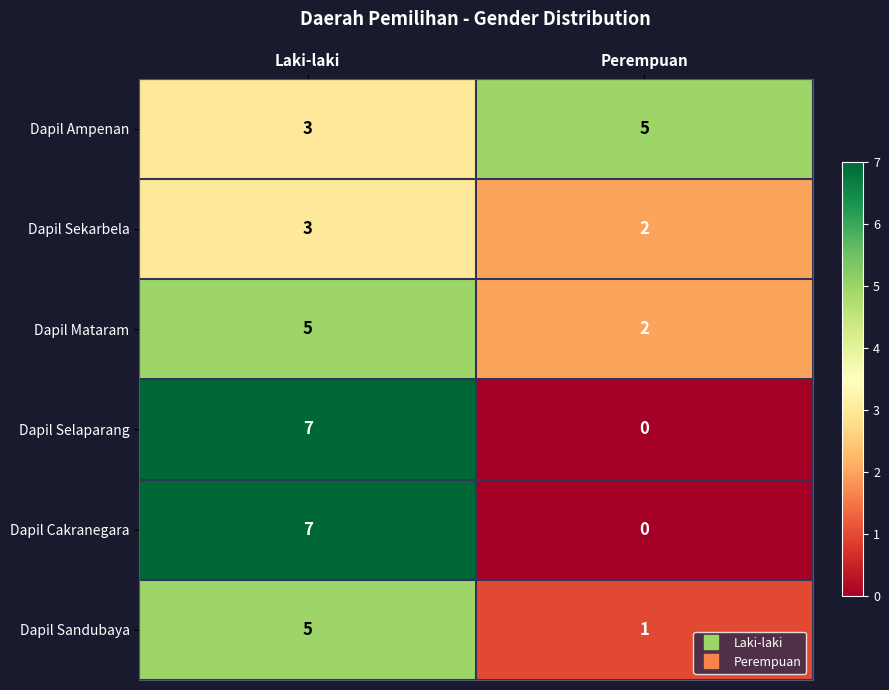

The value of Dapil Selaparang at Perempuan is -2. True or false?

False